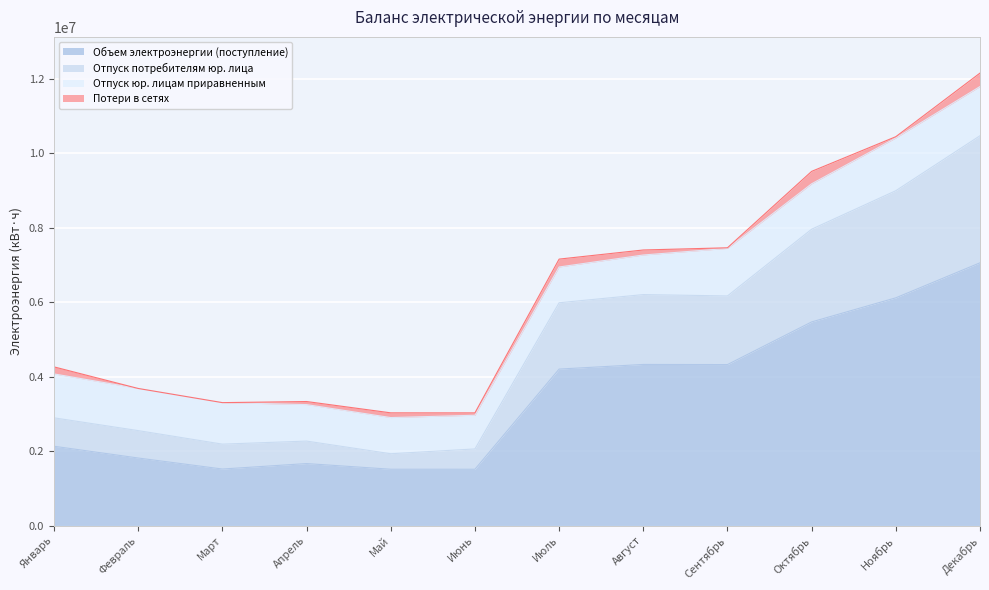

What is the label of the 9th point from the right?

Апрель